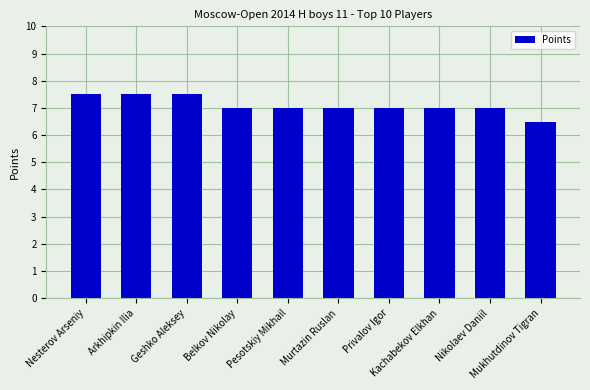

What is the value of the 5th bar from the left?

7.0